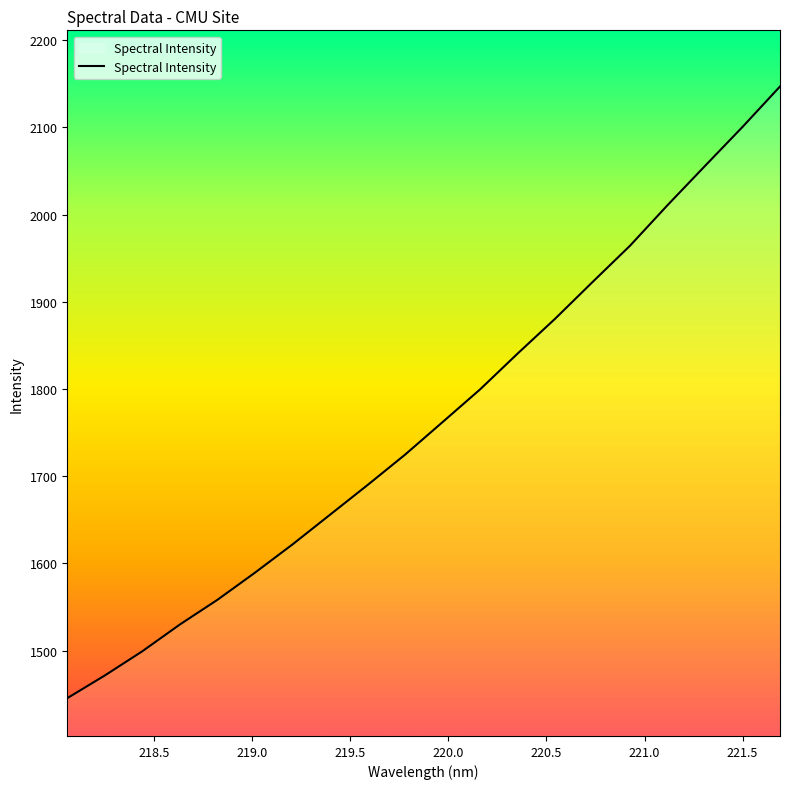

What is the maximum value shown in the chart?

2147.0